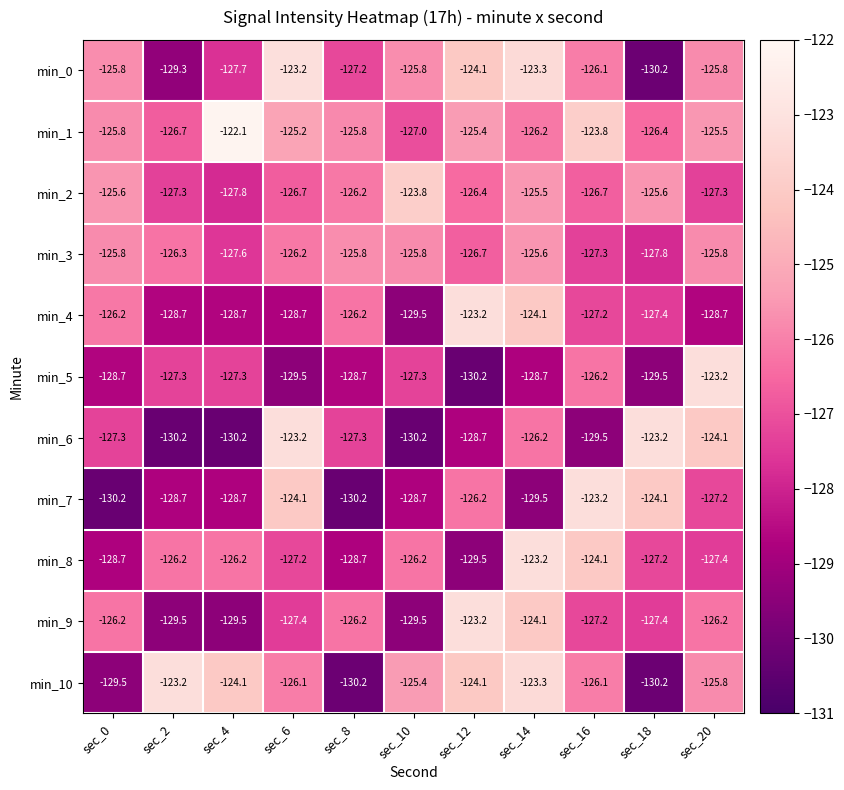

True or false: min_6 has a value of -32.5 at sec_10.

False